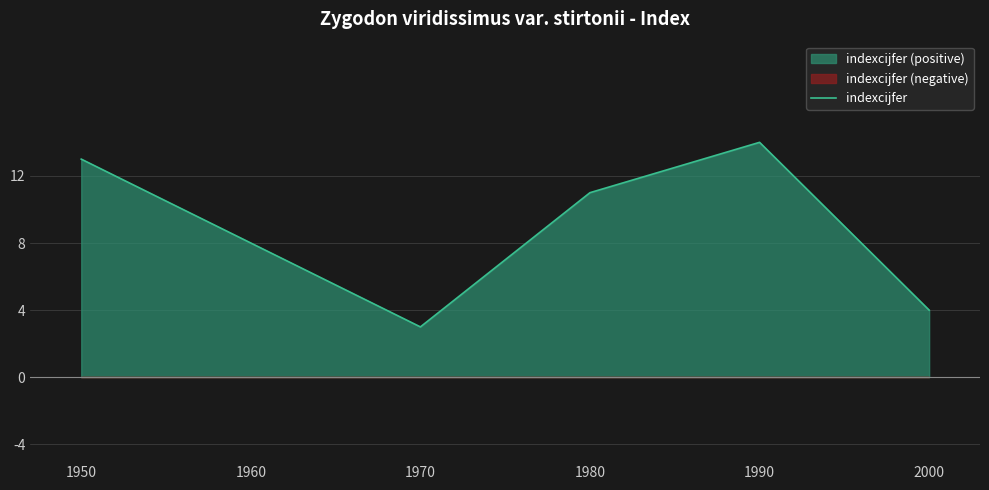

What is the maximum value shown in the chart?

14